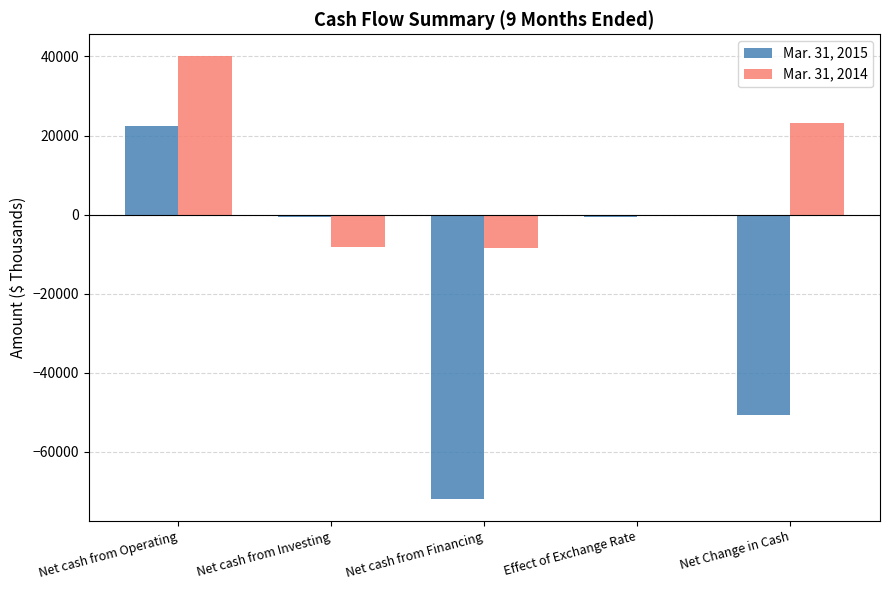

How many series are shown in this chart?

2